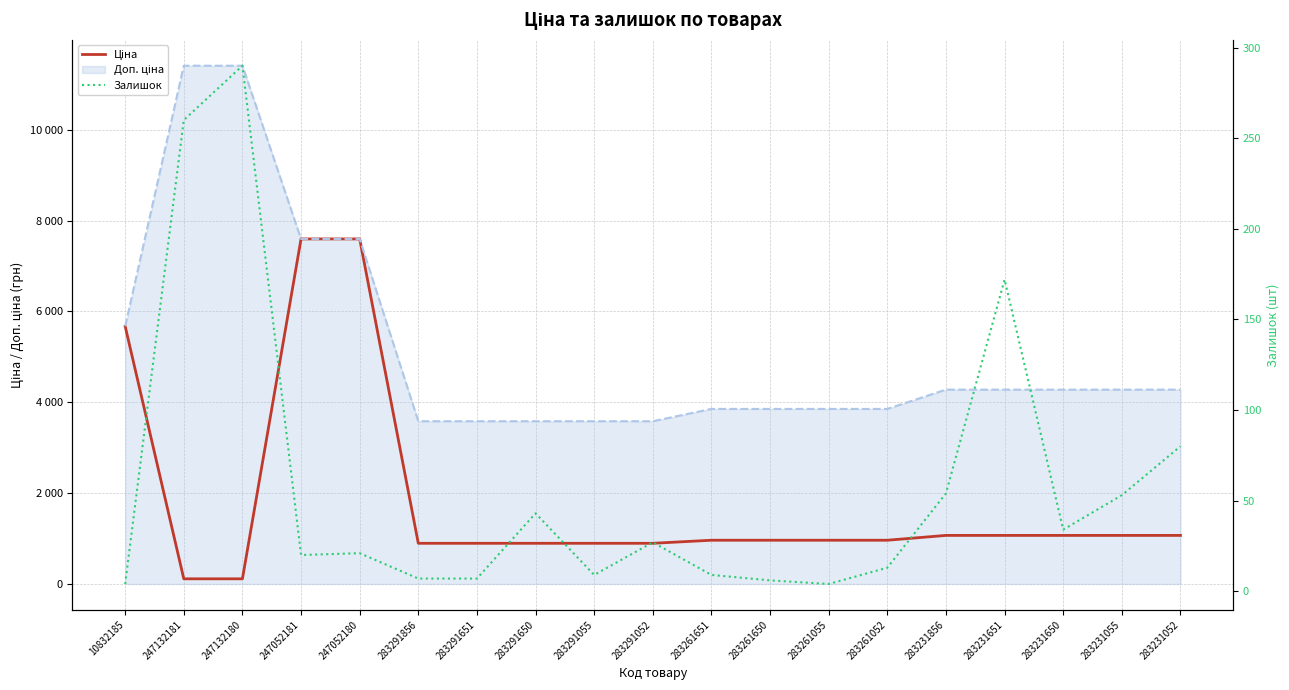

What is the difference between the highest and lowest values at 283291052?

868.9